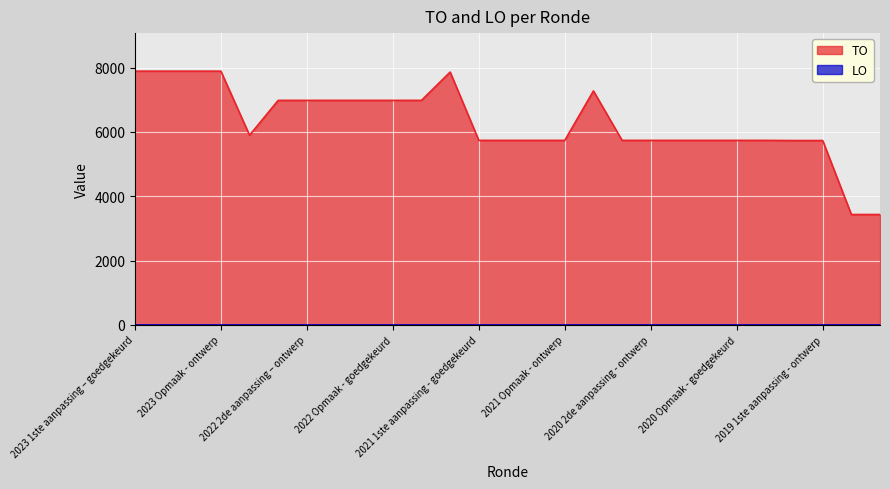

Which series has the widest spread of values?

TO